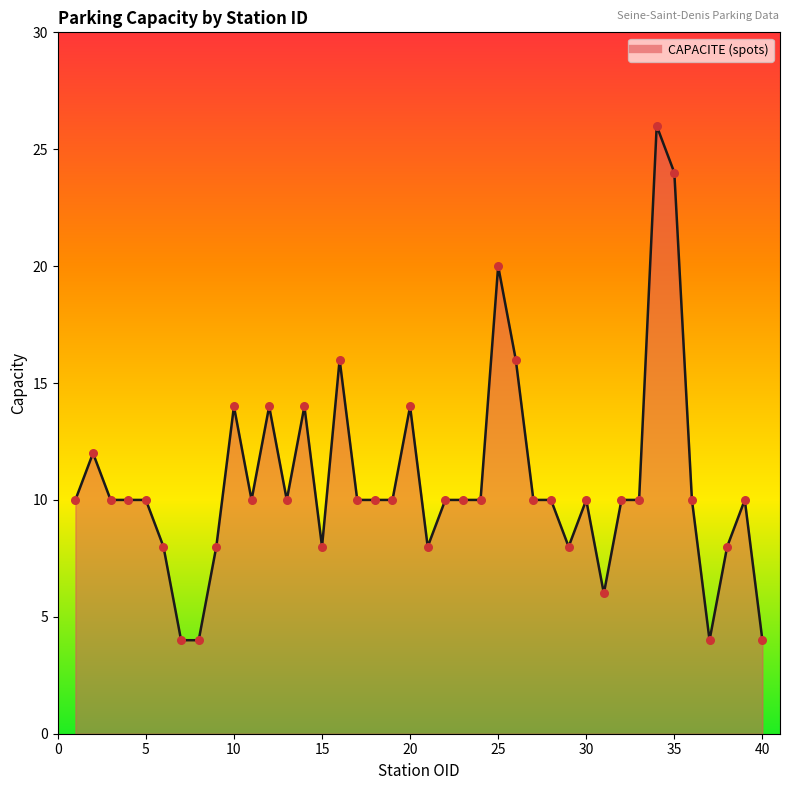

What is the difference between the maximum and minimum values?

22